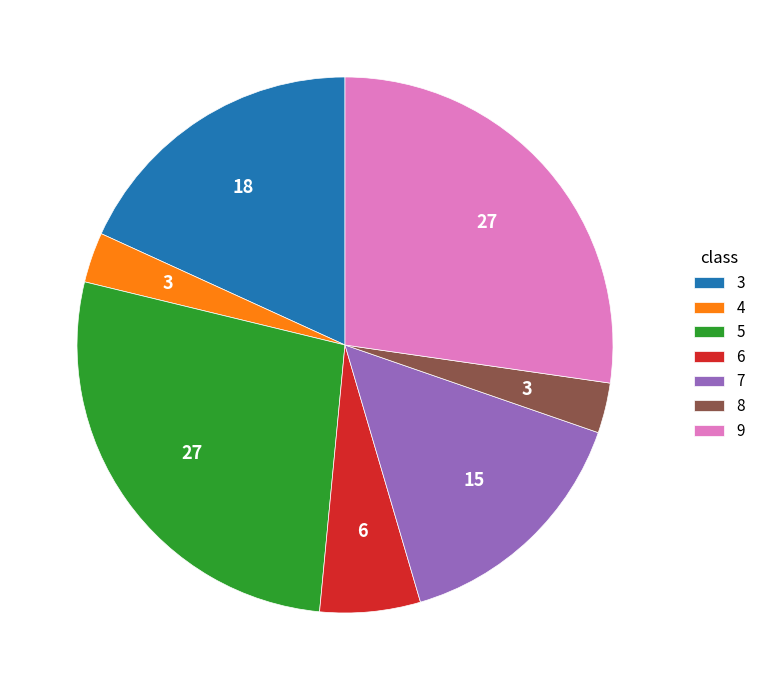

Is it true that 4 is 8% of the pie?

False